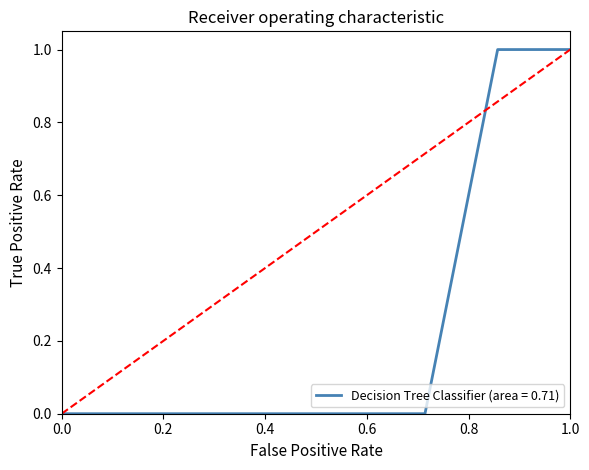

What is the maximum value shown in the chart?

1.0